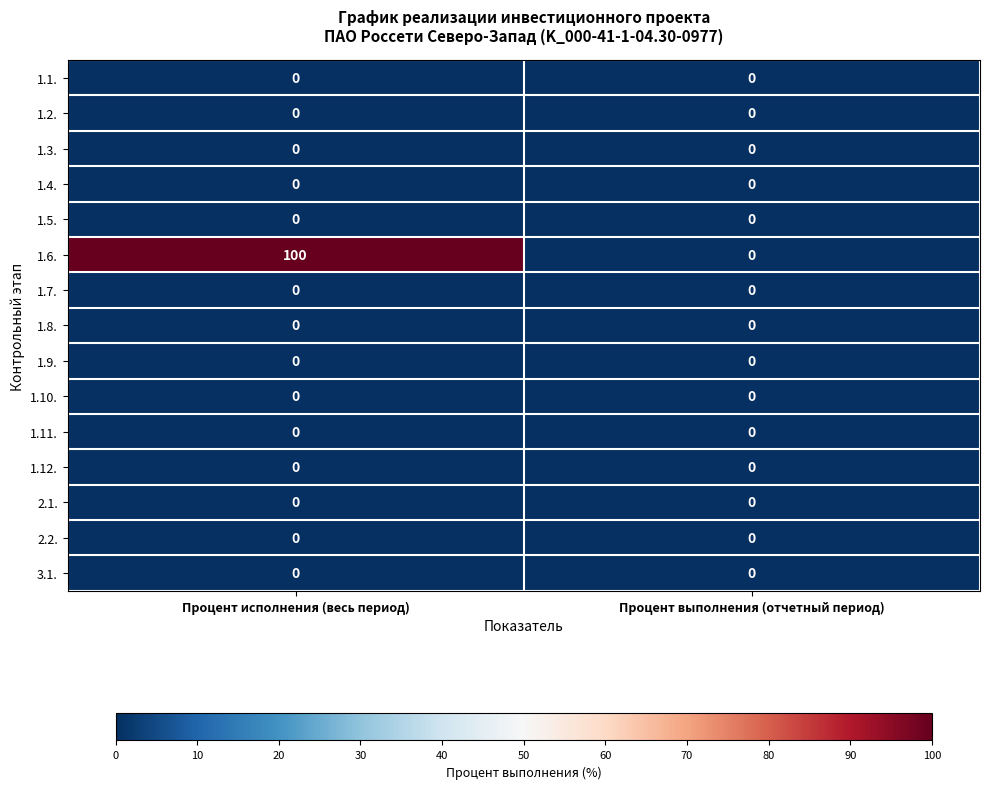

What is the spread (max minus min) of values at Процент исполнения (весь период)?

100